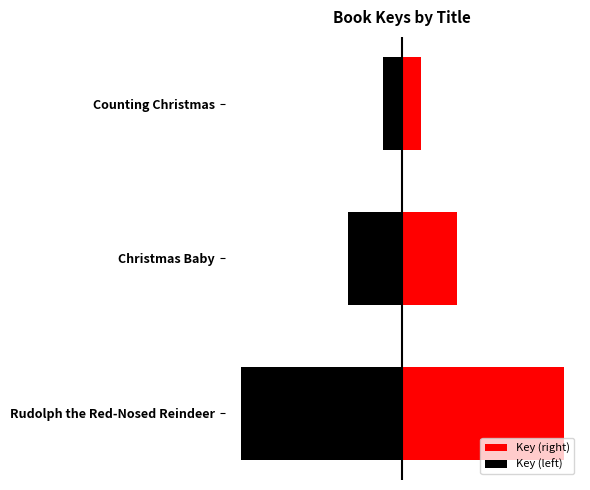

Rank the categories by Key (left) value from highest to lowest.

Counting Christmas, Christmas Baby, Rudolph the Red-Nosed Reindeer